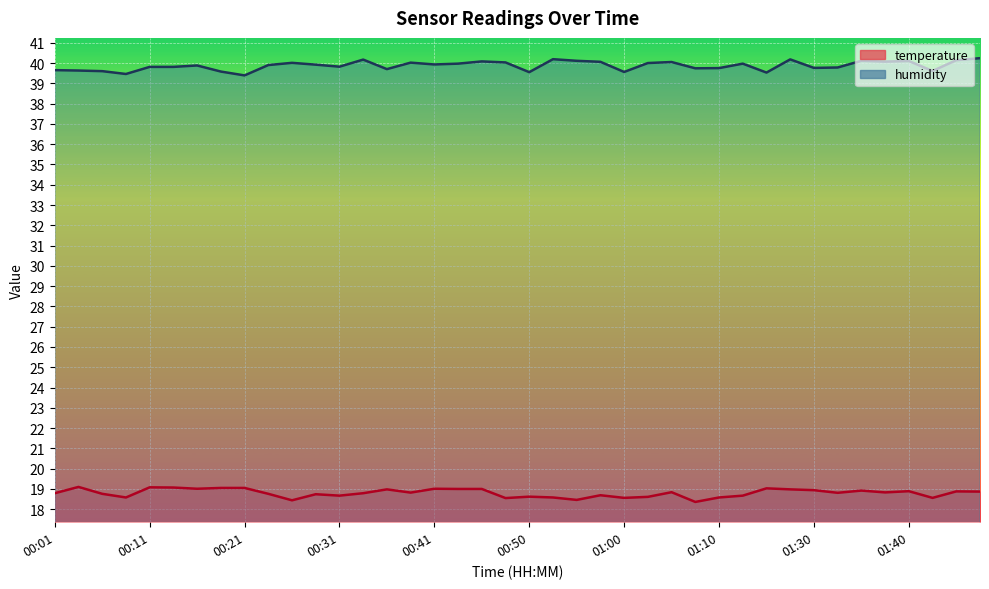

Which category has the lowest value in the temperature series?

01:08